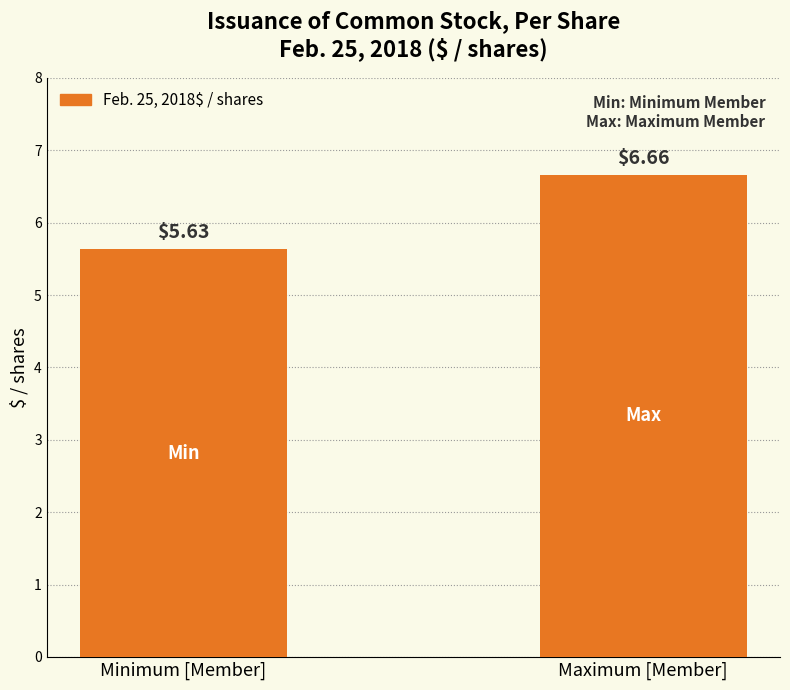

At which label is the value closest to 6?

Minimum [Member]